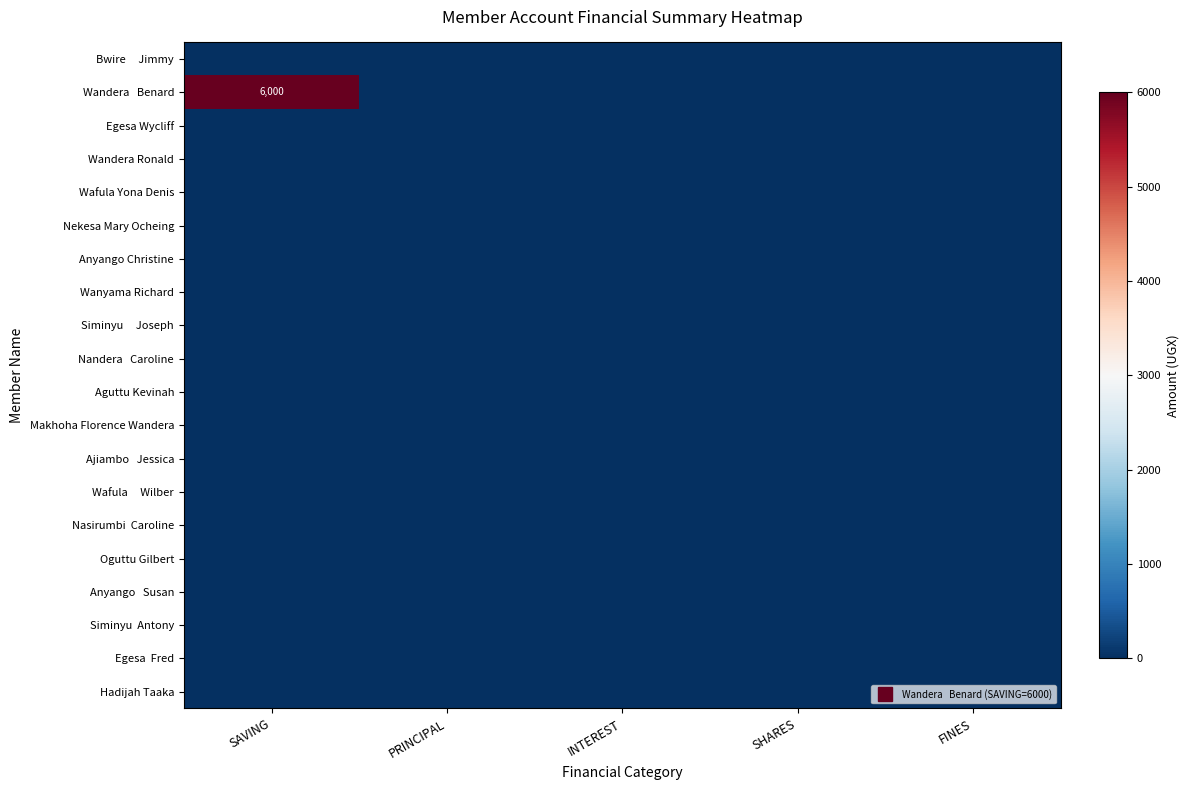

Count the number of categories in the chart.

5